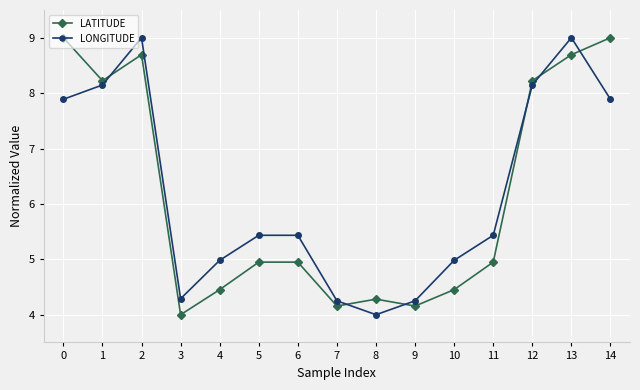

What is the sum of the LATITUDE values at 7 and 5?

9.1